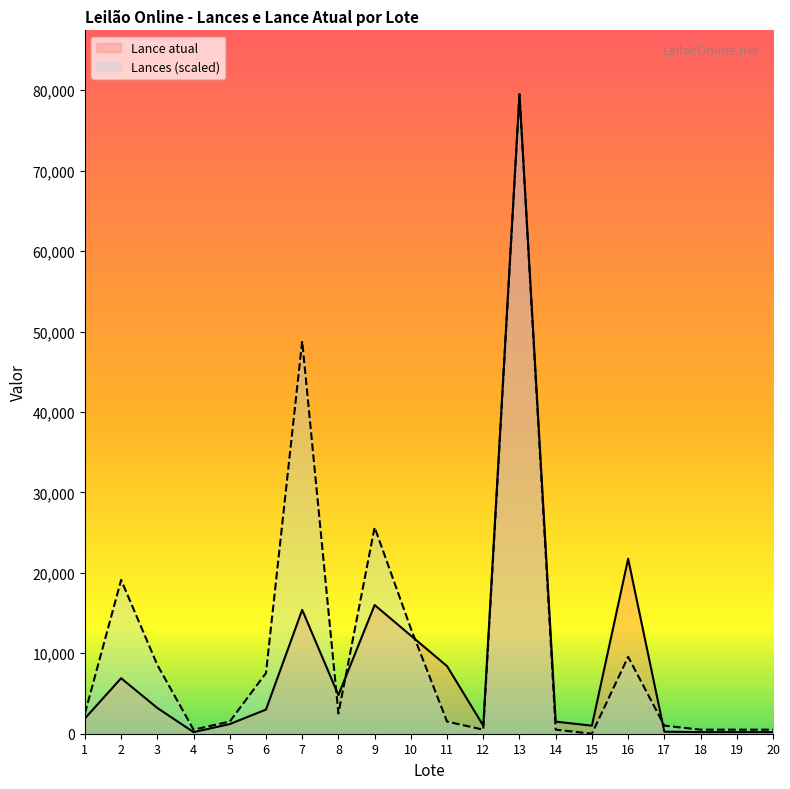

At which label does Lance atual first exceed 3000?

2